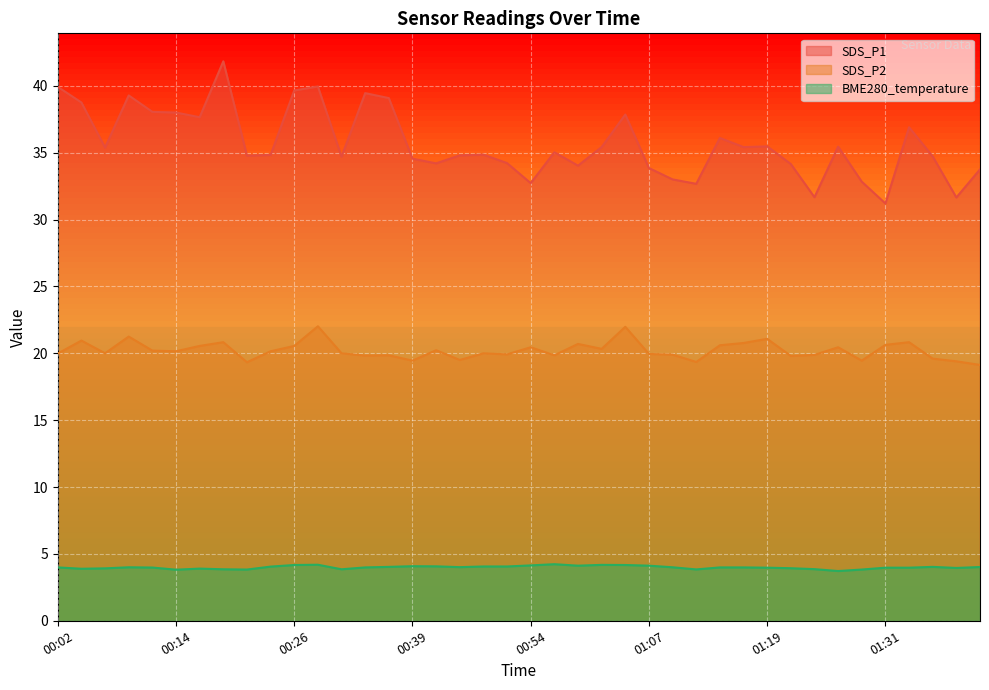

Is the value of SDS_P2 at 01:41 greater than the value of BME280_temperature at 01:31?

Yes